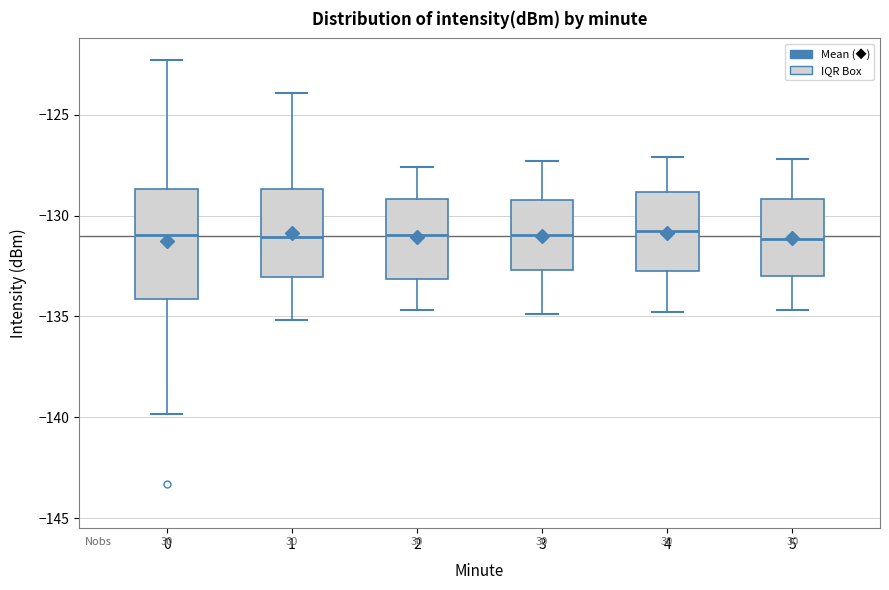

Reading left to right, transcribe this box plot: for each box, give where its median line is, the range the box spans, and where its two whiskers end, as read against the y-axis. The values are not printed on the chart, so give them approximately, as read against the axis.

0: median -131.0, box -134.0 to -128.5, whiskers -140.0 to -122.5
1: median -131.0, box -133.0 to -128.5, whiskers -135.0 to -124.0
2: median -131.0, box -133.0 to -129.0, whiskers -134.5 to -127.5
3: median -131.0, box -132.5 to -129.0, whiskers -135.0 to -127.5
4: median -130.5, box -132.5 to -129.0, whiskers -135.0 to -127.0
5: median -131.0, box -133.0 to -129.0, whiskers -134.5 to -127.0